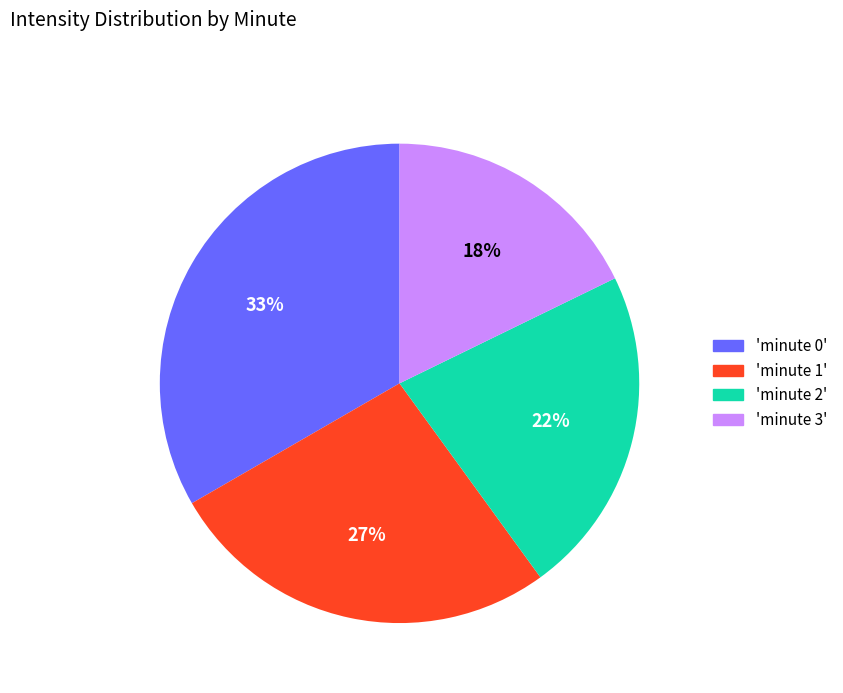

Which has a higher value, 'minute 1' or 'minute 0'?

'minute 0'